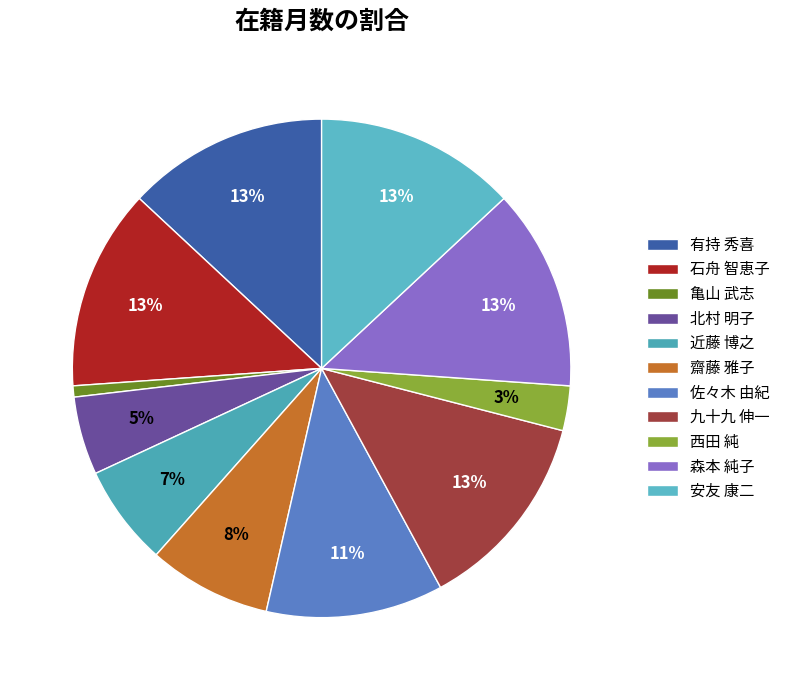

True or false: 齋藤 雅子 accounts for 8% of the total.

True